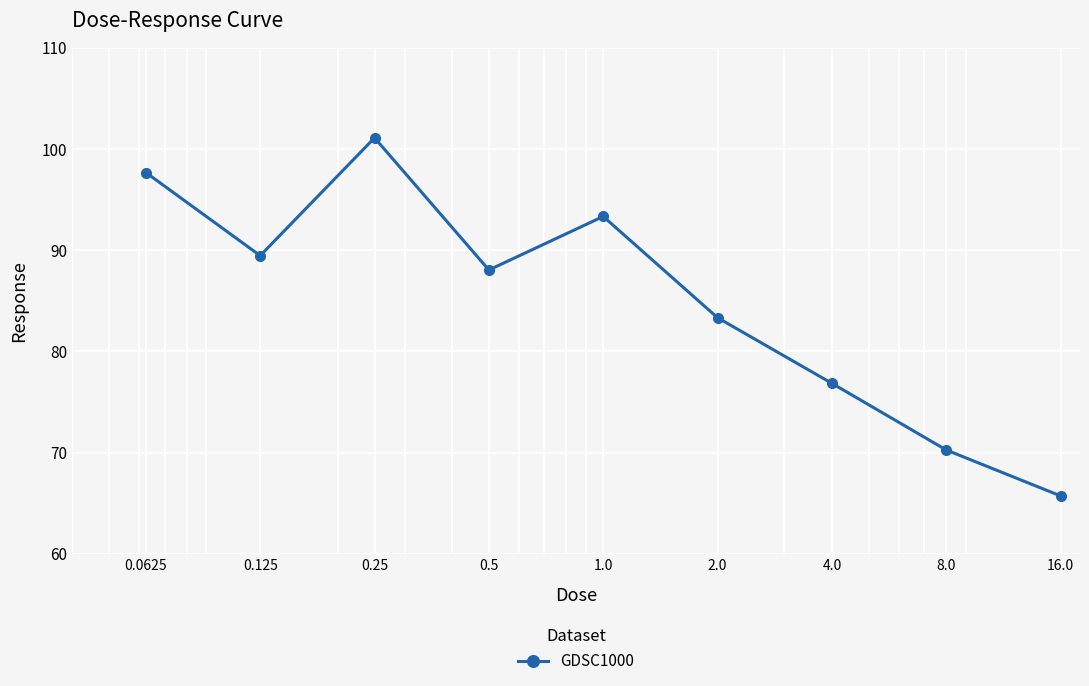

What is the smallest value displayed?

65.7